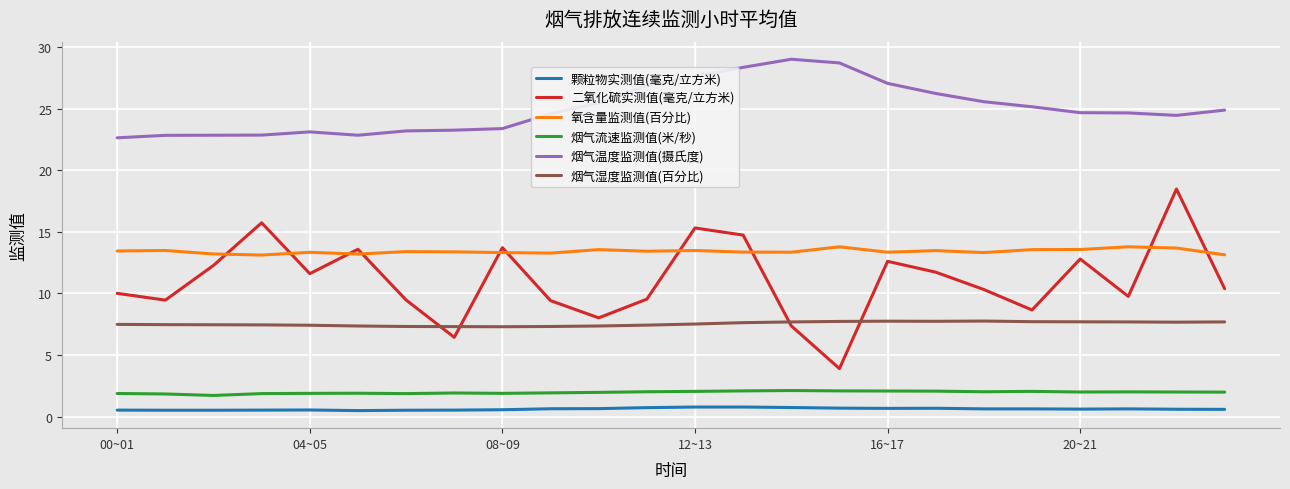

In 二氧化硫实测值(毫克/立方米), how many points are lower than both neighbors (excluding endpoints)?

7